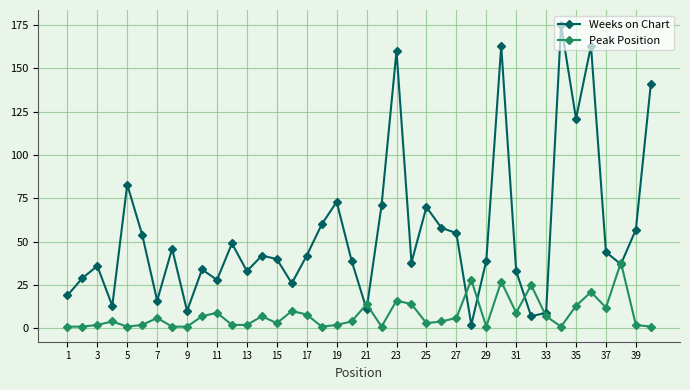

What is the difference between the maximum and second lowest values in the Peak Position series?

37